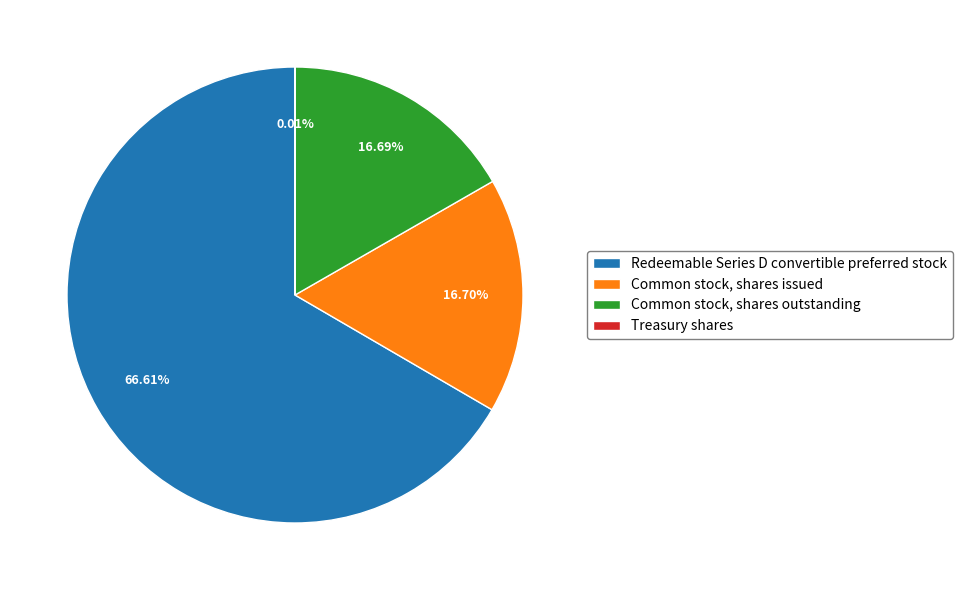

Which slice represents more than half of the pie?

Redeemable Series D convertible preferred stock